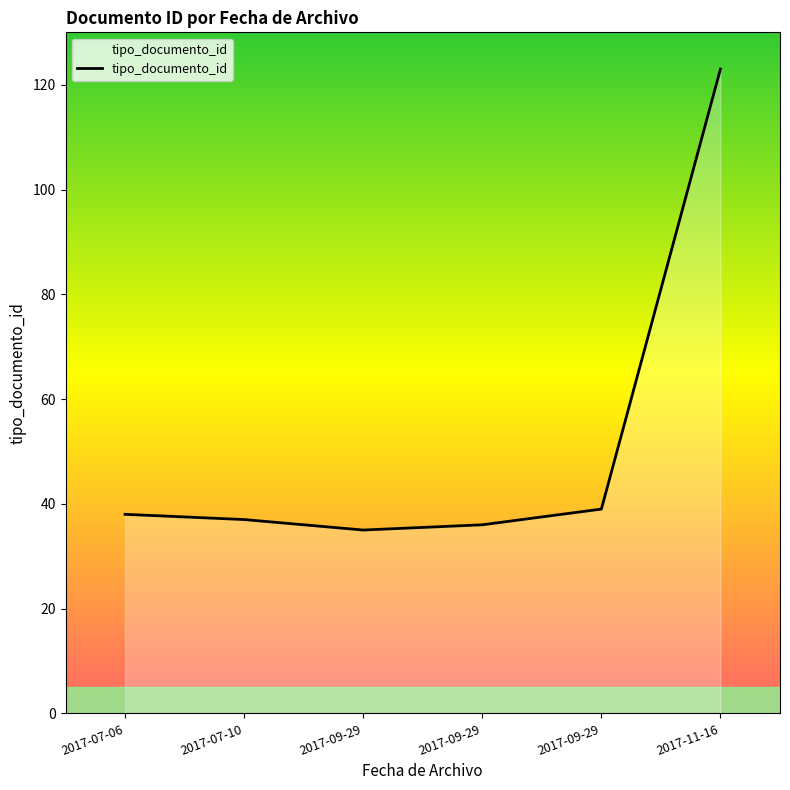

Rank the categories by value from lowest to highest.

2017-09-29, 2017-09-29, 2017-07-10, 2017-07-06, 2017-09-29, 2017-11-16